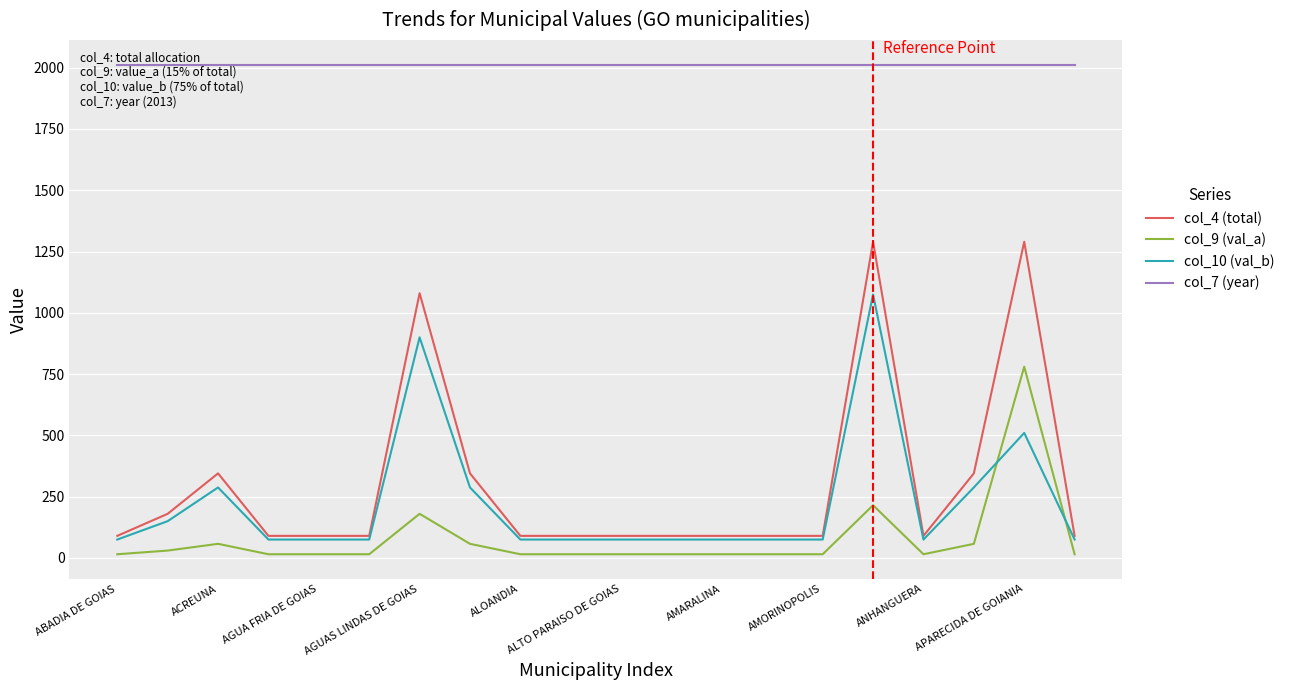

What is the lowest value of the col_10 (val_b) series?

75.0